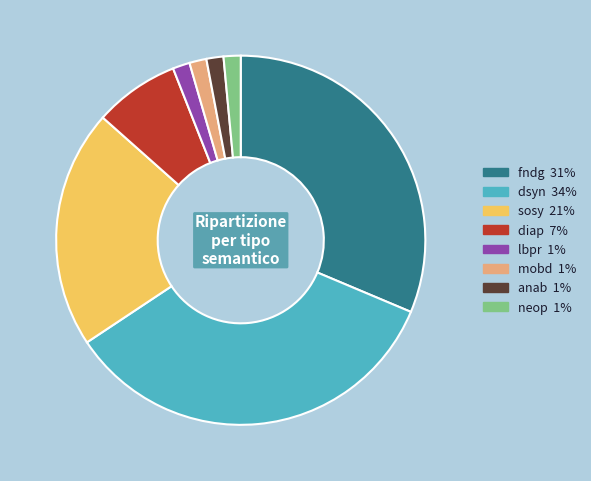

How many slices are in this pie chart?

8